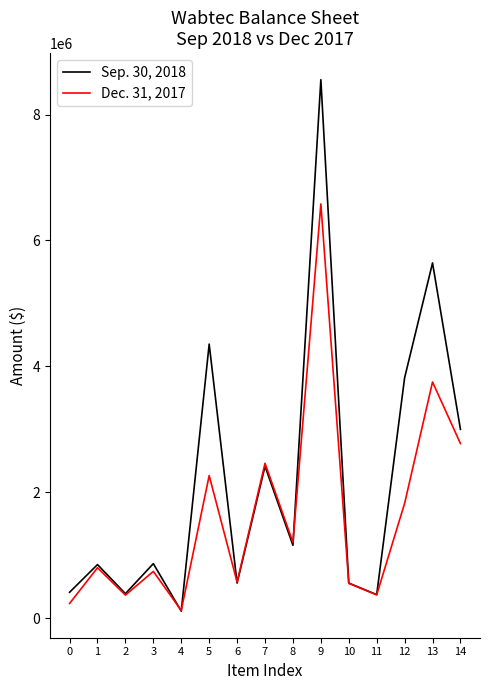

What is the total value across all series at 12?

5641364